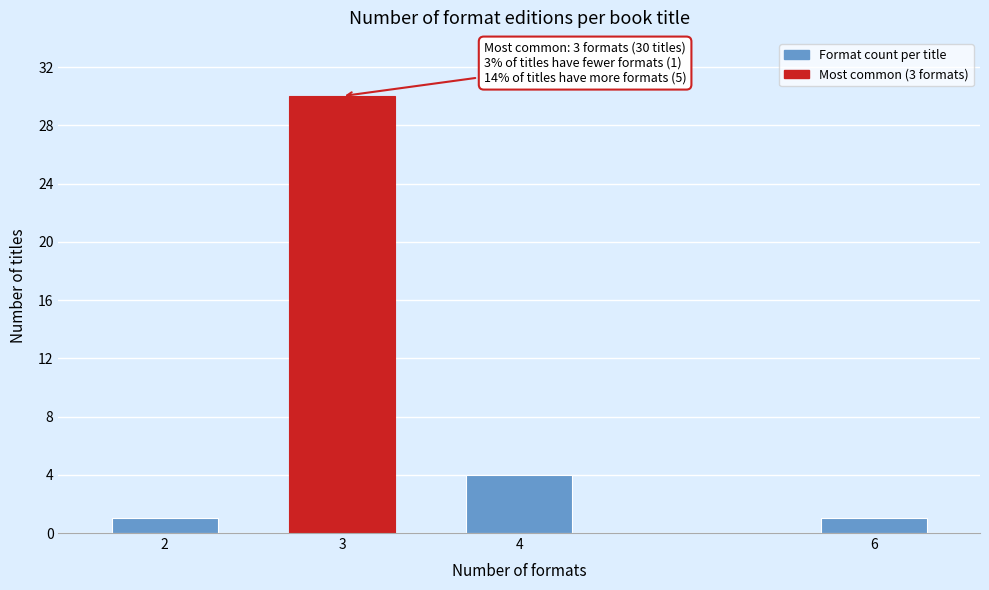

Reading left to right, extract all data points from this chart.

1	30	4	1